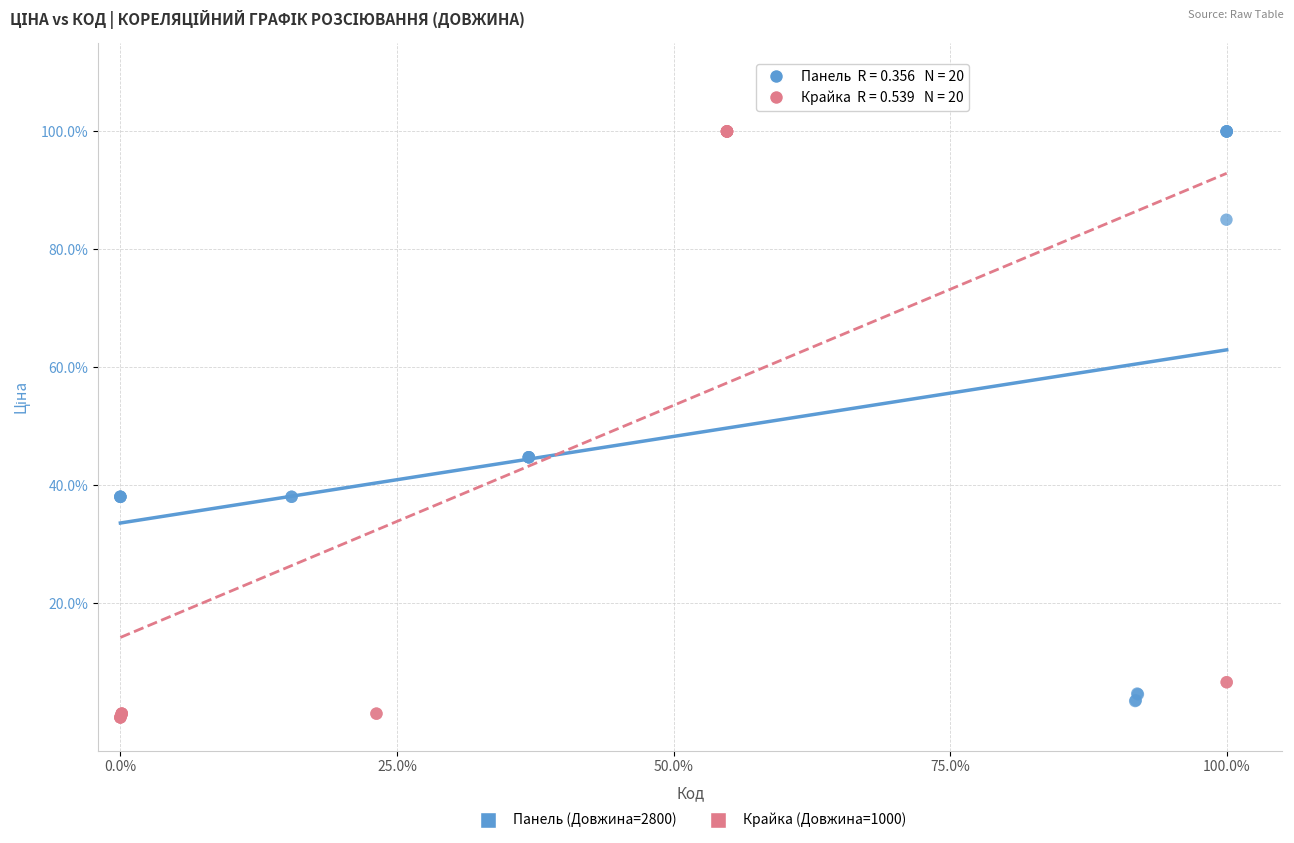

Which series has the largest Y range (max minus min)?

Крайка (Довжина=1000)